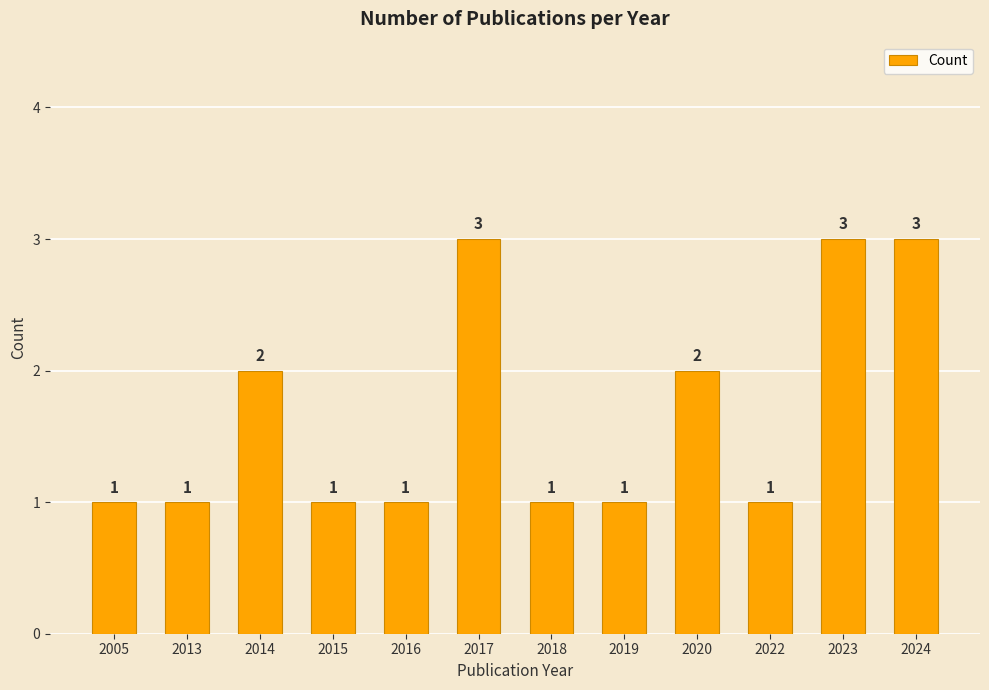

Does the chart contain any negative values?

No